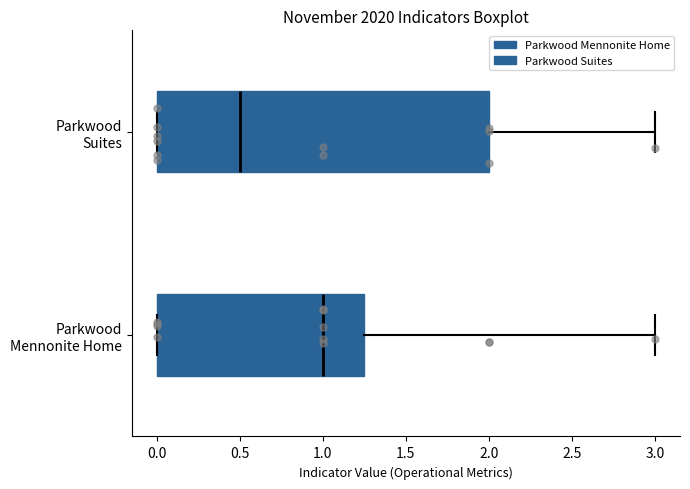

Reading bottom to top, read every box against the x-axis: the position of its median line, the range the box covers, and the ends of its whiskers. The values are not printed on the chart, so give them approximately, as read against the axis.

Parkwood Mennonite Home: median 1.00, box 0.00 to 1.25, whiskers 0.00 to 3.00
Parkwood Suites: median 0.50, box 0.00 to 2.00, whiskers 0.00 to 3.00